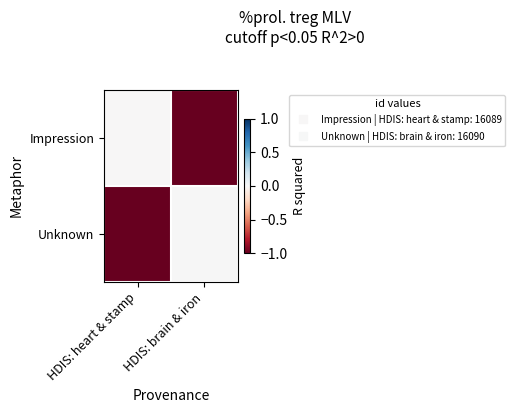

What is the difference between the highest and lowest values at HDIS: brain & iron?

1.0